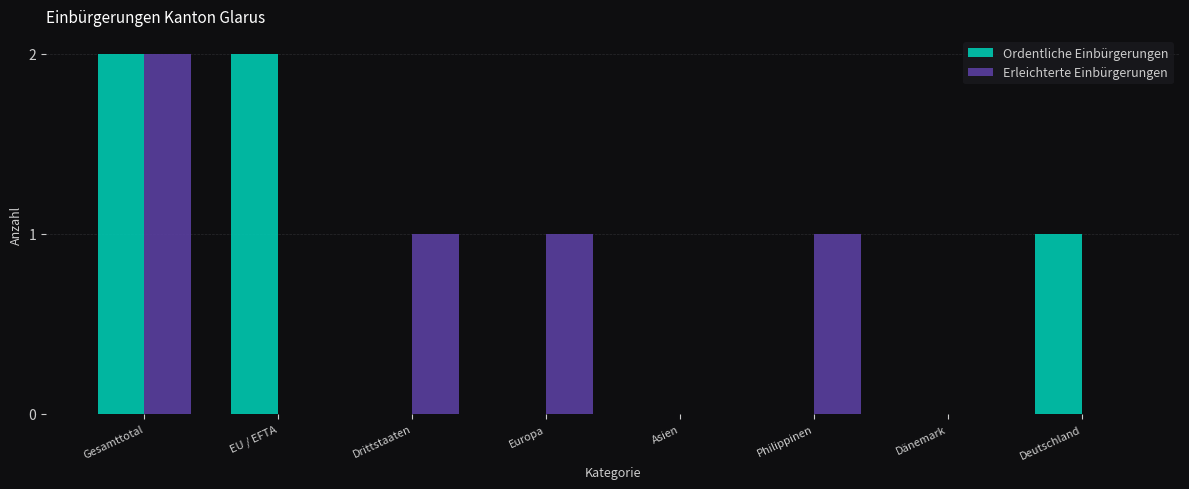

At which category is the sum across all series the highest?

Gesamttotal